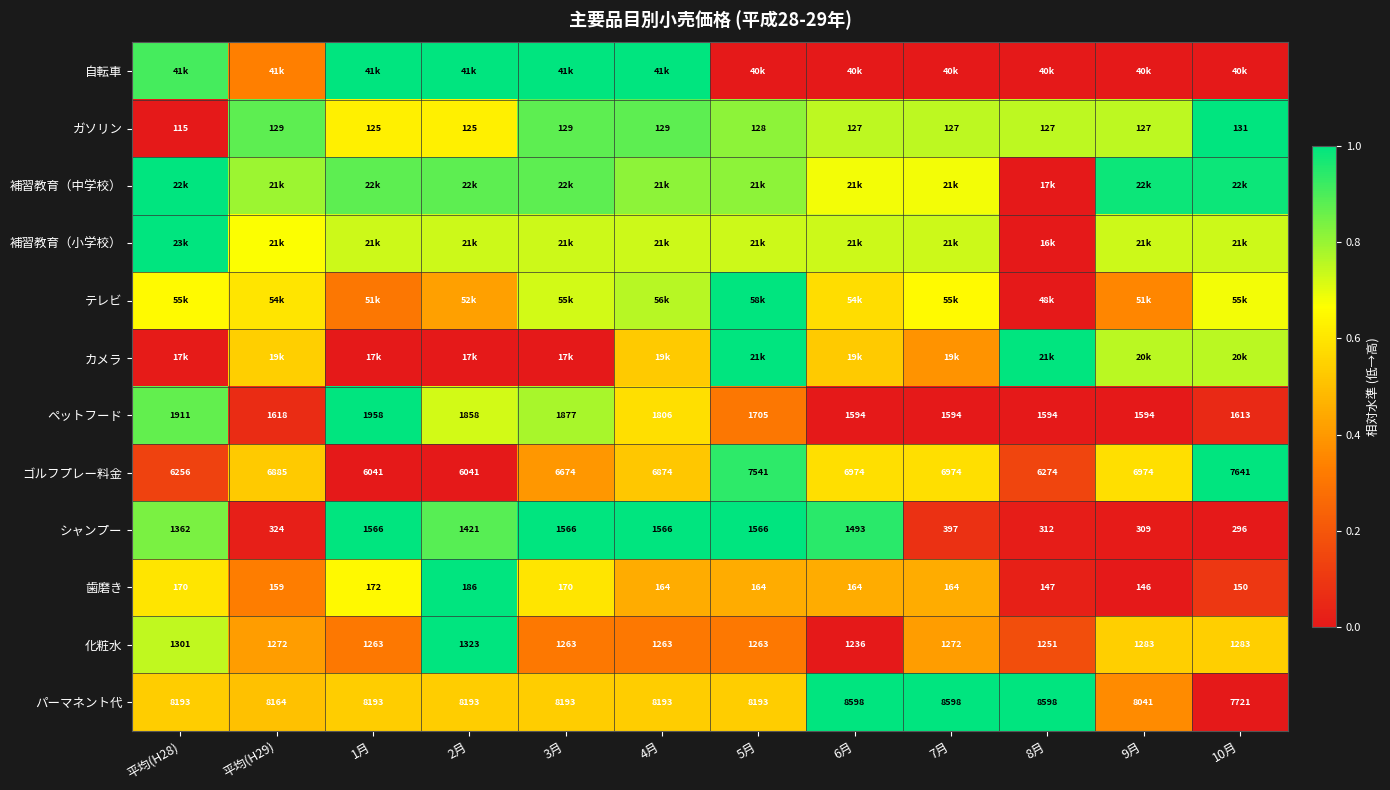

Is the value of ガソリン at 5月 greater than the value of 化粧水 at 4月?

No